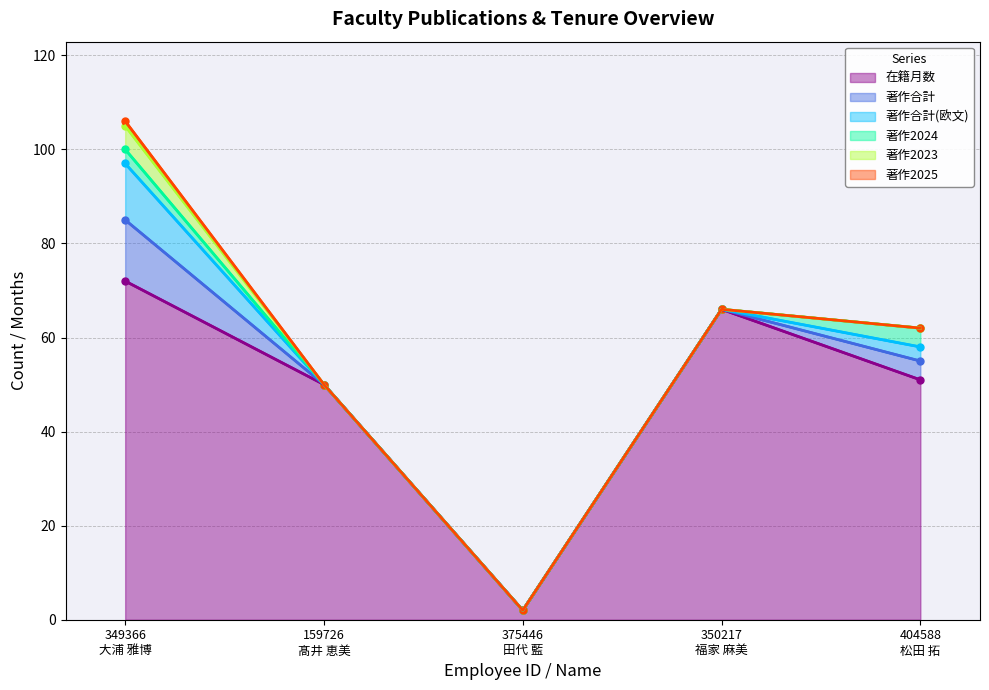

Between 349366
大浦 雅博 and 404588
松田 拓, which series saw the biggest shift?

在籍月数